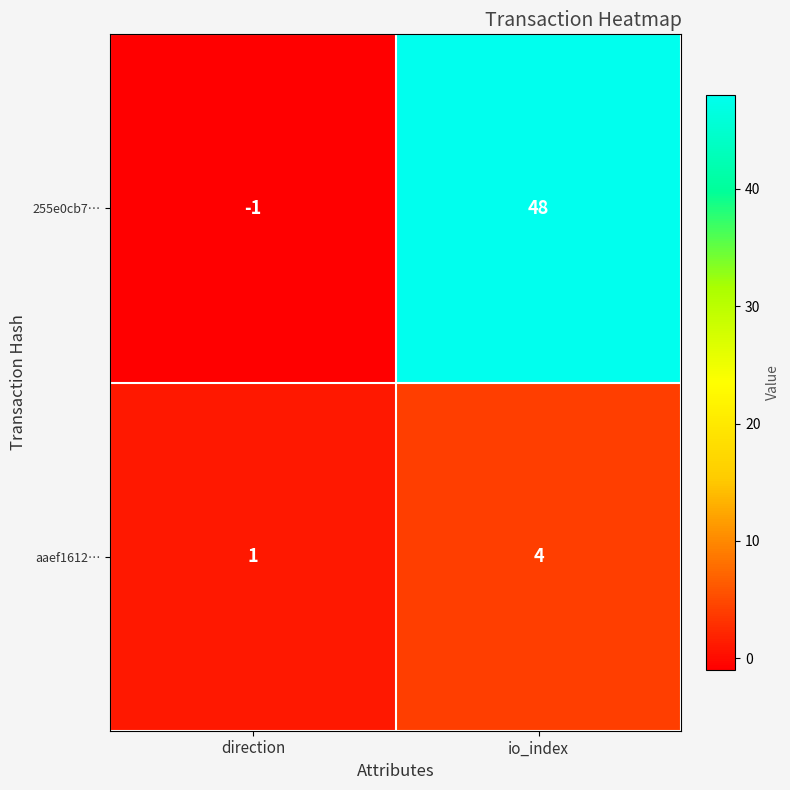

List the series in order of their peak value, highest first.

255e0cb7…, aaef1612…